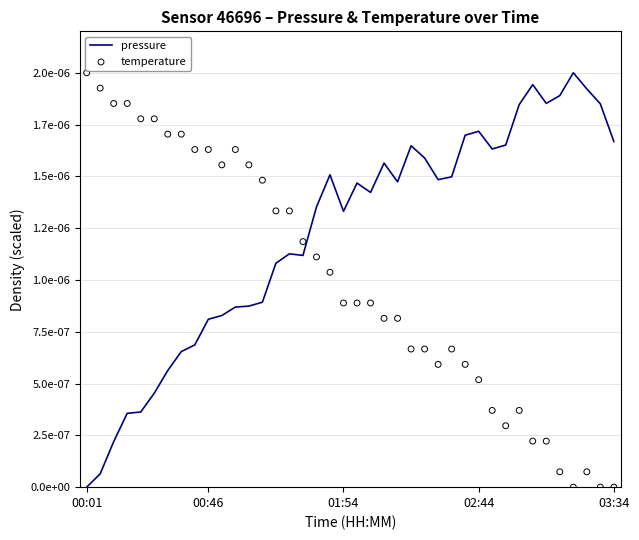

What are all the series names shown in the legend?

pressure, temperature